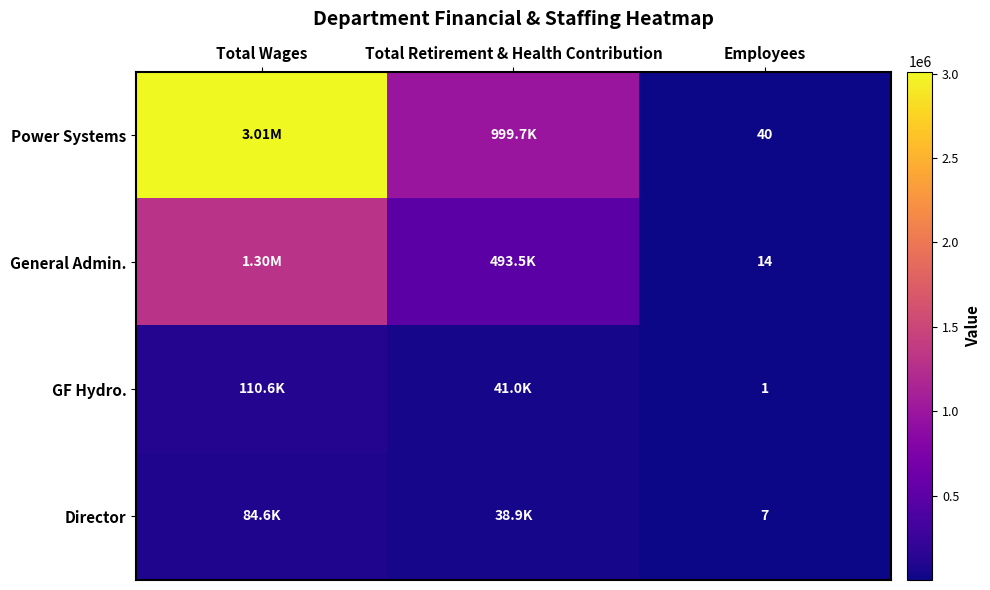

Rank the series at Employees from highest to lowest value.

Power Systems, General Admin., Director, GF Hydro.